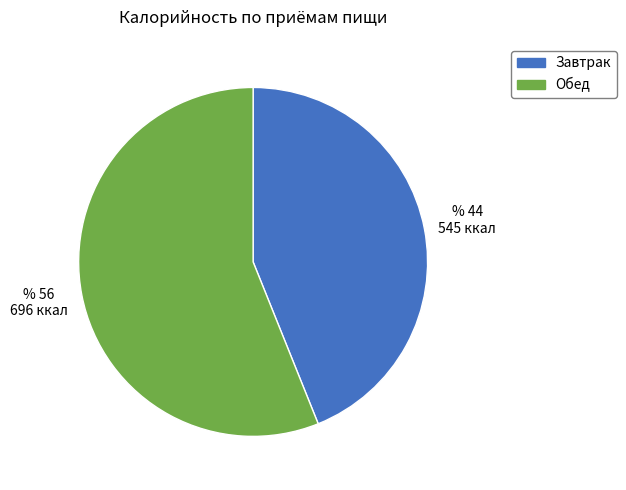

Which slice is the smallest?

Завтрак